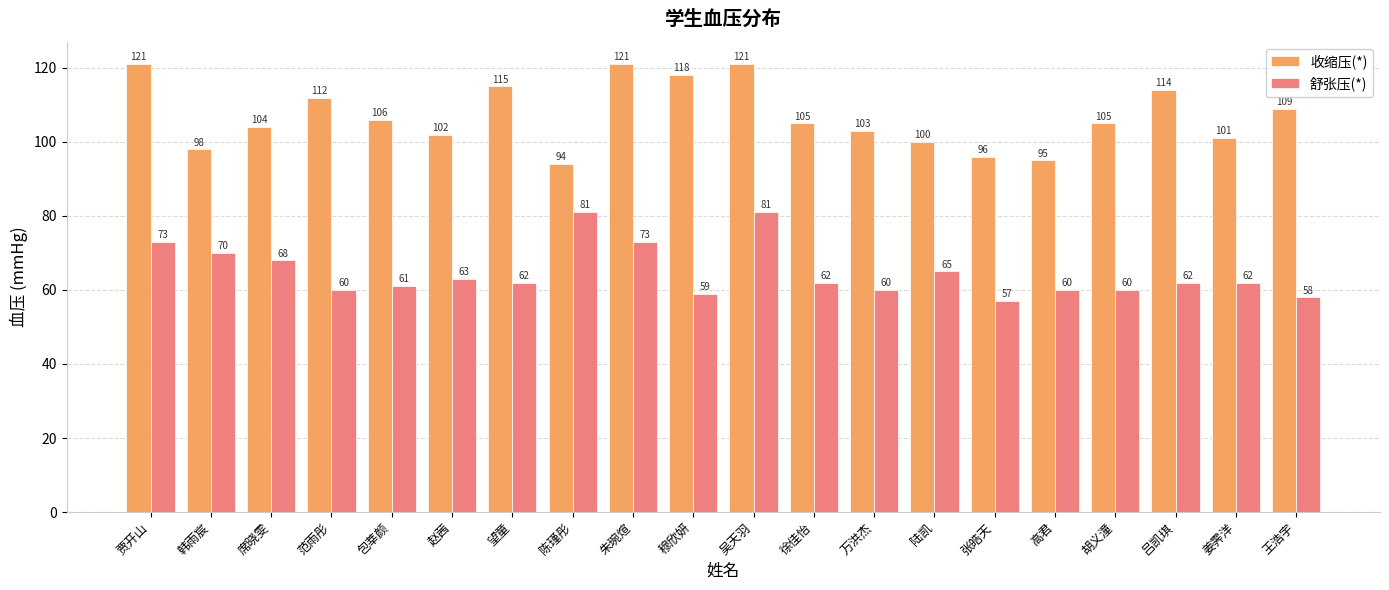

What is the average value of the 舒张压(*) series?

65